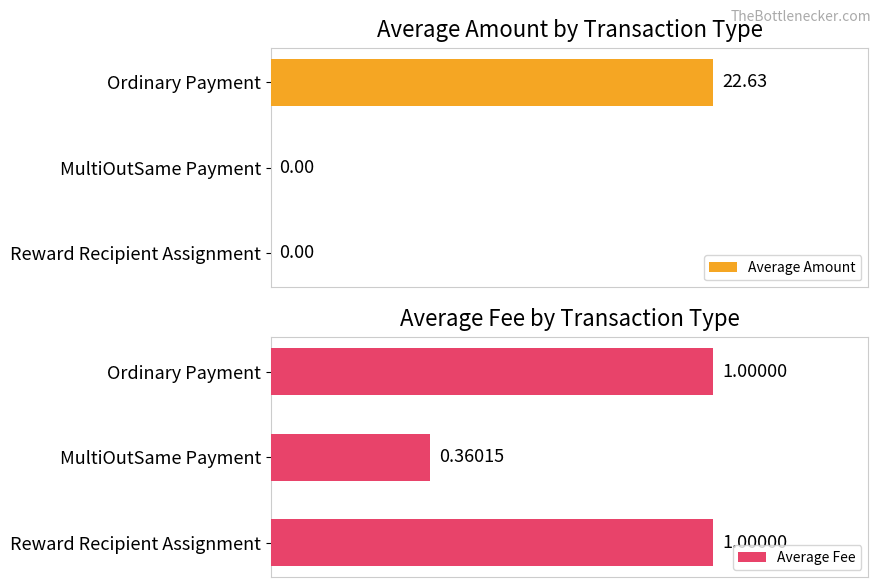

Which series has the largest total across all categories?

Average Amount